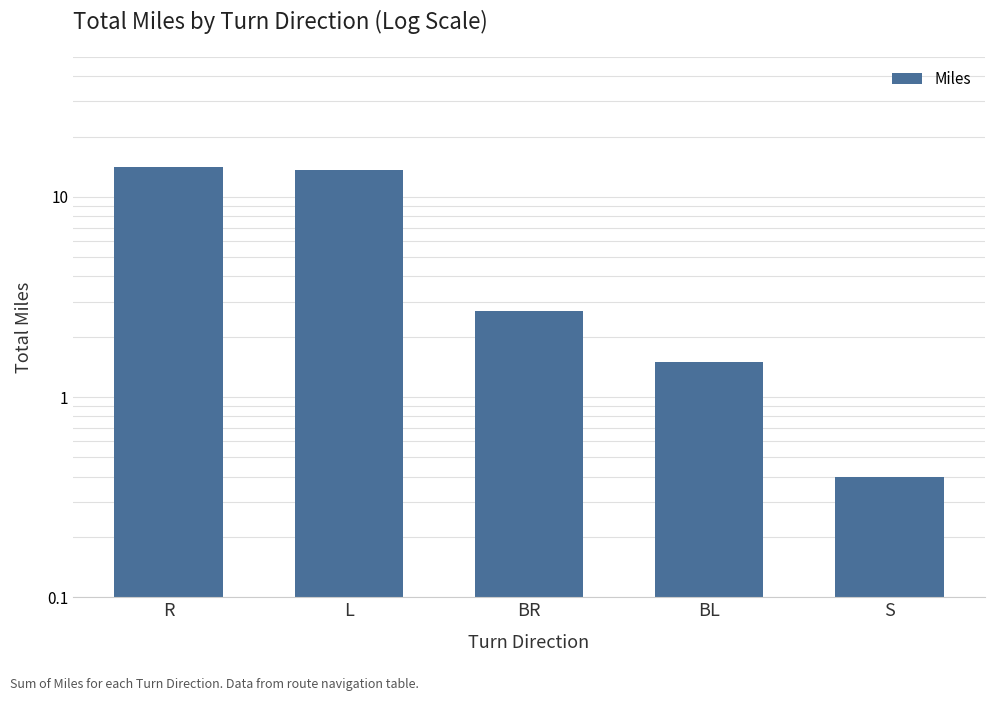

List the labels in order of value, largest first.

R, L, BR, BL, S